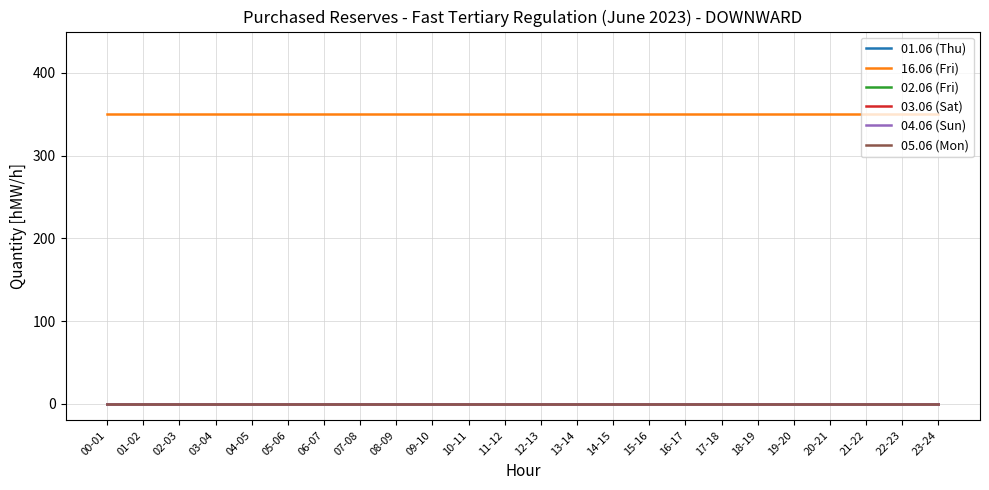

What is the spread (max minus min) of values at 07-08?

350